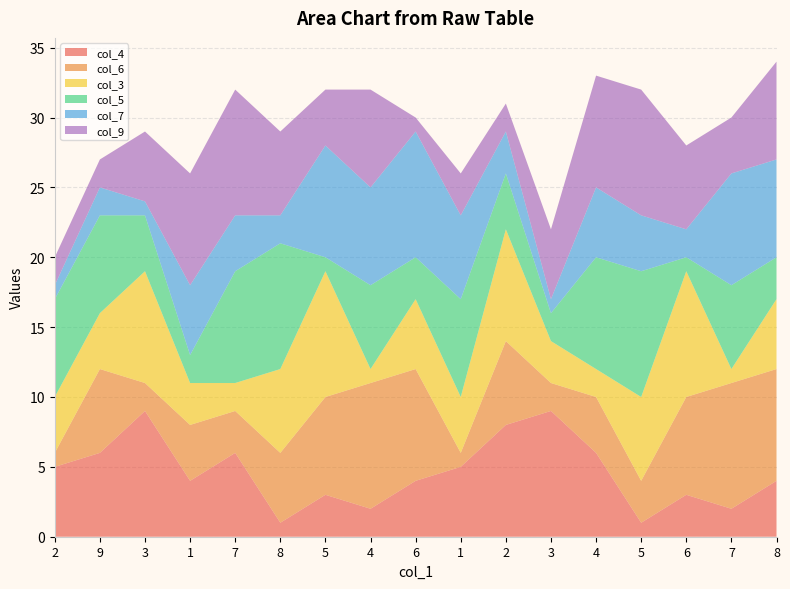

Reading left to right, what are all the values shown in this chart?

col_4: 2=5	9=6	3=9	1=4	7=6	8=1	5=3	4=2	6=4	1=5	2=8	3=9	4=6	5=1	6=3	7=2	8=4
col_6: 2=1	9=6	3=2	1=4	7=3	8=5	5=7	4=9	6=8	1=1	2=6	3=2	4=4	5=3	6=7	7=9	8=8
col_3: 2=4	9=4	3=8	1=3	7=2	8=6	5=9	4=1	6=5	1=4	2=8	3=3	4=2	5=6	6=9	7=1	8=5
col_5: 2=7	9=7	3=4	1=2	7=8	8=9	5=1	4=6	6=3	1=7	2=4	3=2	4=8	5=9	6=1	7=6	8=3
col_7: 2=1	9=2	3=1	1=5	7=4	8=2	5=8	4=7	6=9	1=6	2=3	3=1	4=5	5=4	6=2	7=8	8=7
col_9: 2=2	9=2	3=5	1=8	7=9	8=6	5=4	4=7	6=1	1=3	2=2	3=5	4=8	5=9	6=6	7=4	8=7